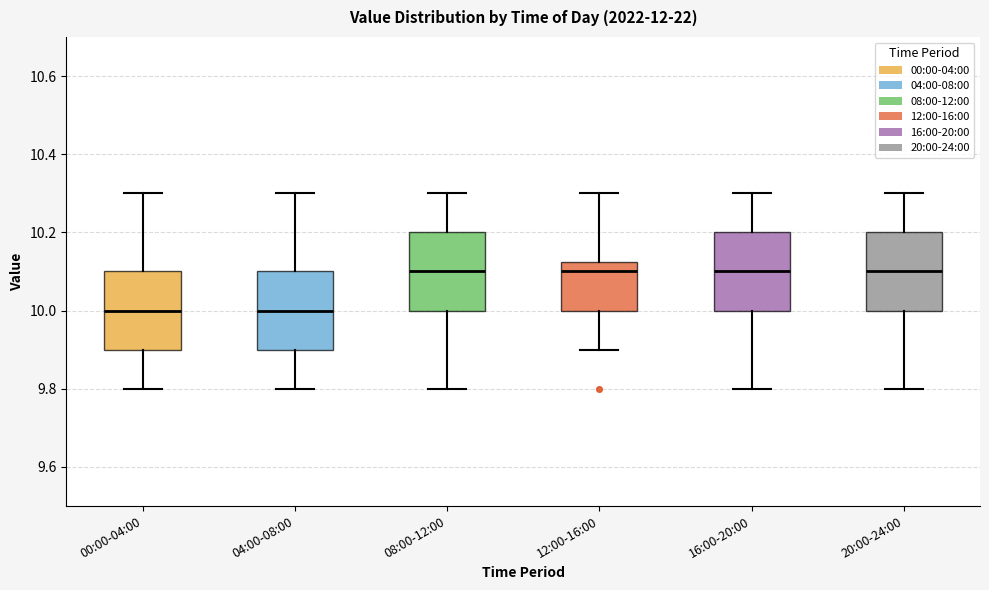

Reading left to right, transcribe this box plot: for each box, give where its median line is, the range the box spans, and where its two whiskers end, as read against the y-axis. The values are not printed on the chart, so give them approximately, as read against the axis.

00:00-04:00: median 10.00, box 9.90 to 10.10, whiskers 9.80 to 10.30
04:00-08:00: median 10.00, box 9.90 to 10.10, whiskers 9.80 to 10.30
08:00-12:00: median 10.10, box 10.00 to 10.20, whiskers 9.80 to 10.30
12:00-16:00: median 10.10, box 10.00 to 10.12, whiskers 9.90 to 10.30
16:00-20:00: median 10.10, box 10.00 to 10.20, whiskers 9.80 to 10.30
20:00-24:00: median 10.10, box 10.00 to 10.20, whiskers 9.80 to 10.30